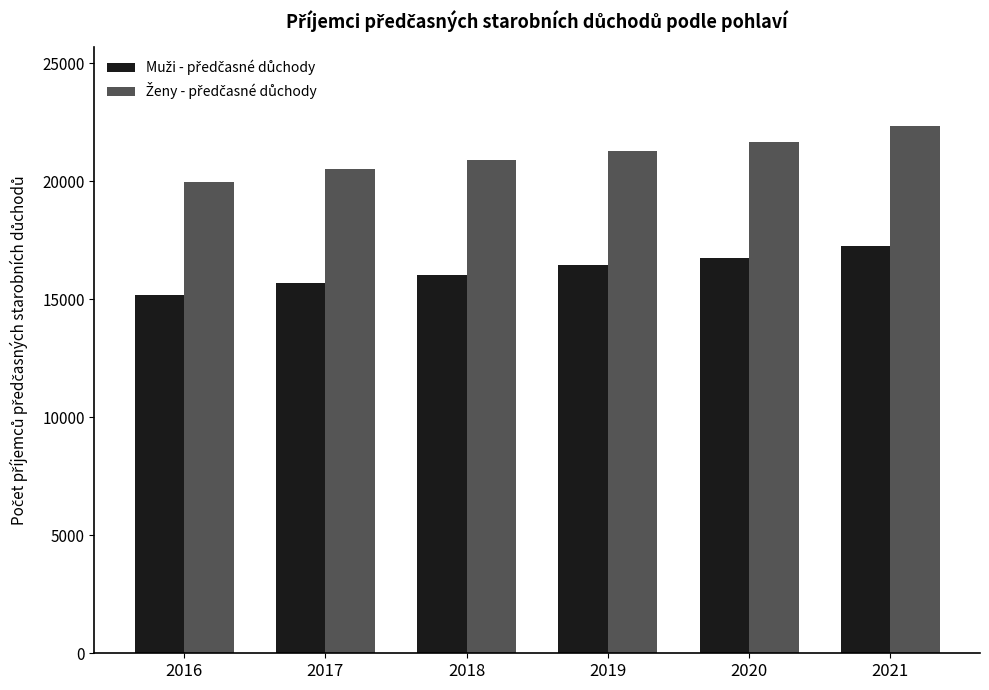

What is the greatest value displayed?

22322